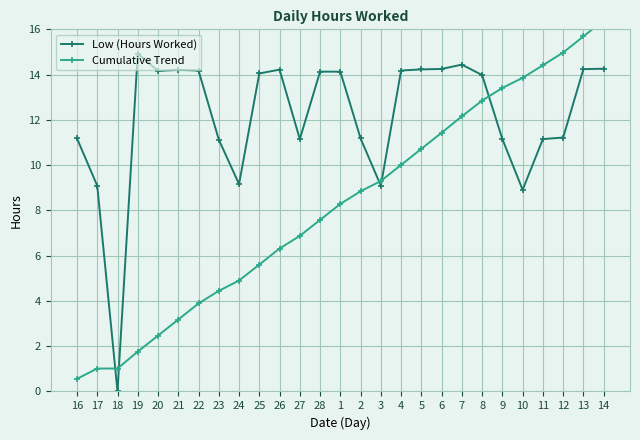

Which label corresponds to the largest value in the chart?

14